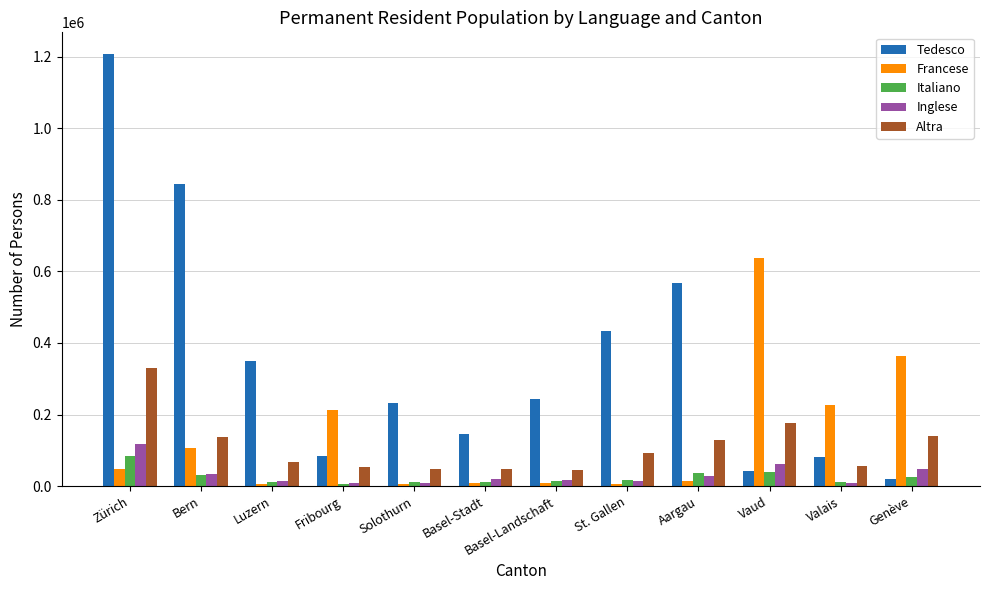

What is the label of the 9th bar from the right?

Fribourg